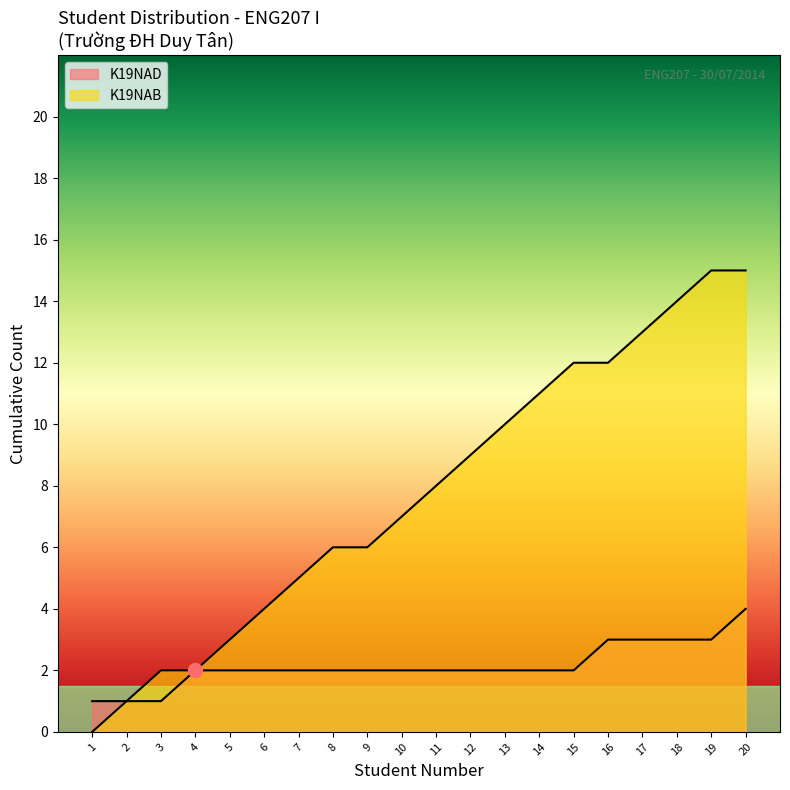

True or false: there are more than 0 points higher than both neighbors.

False